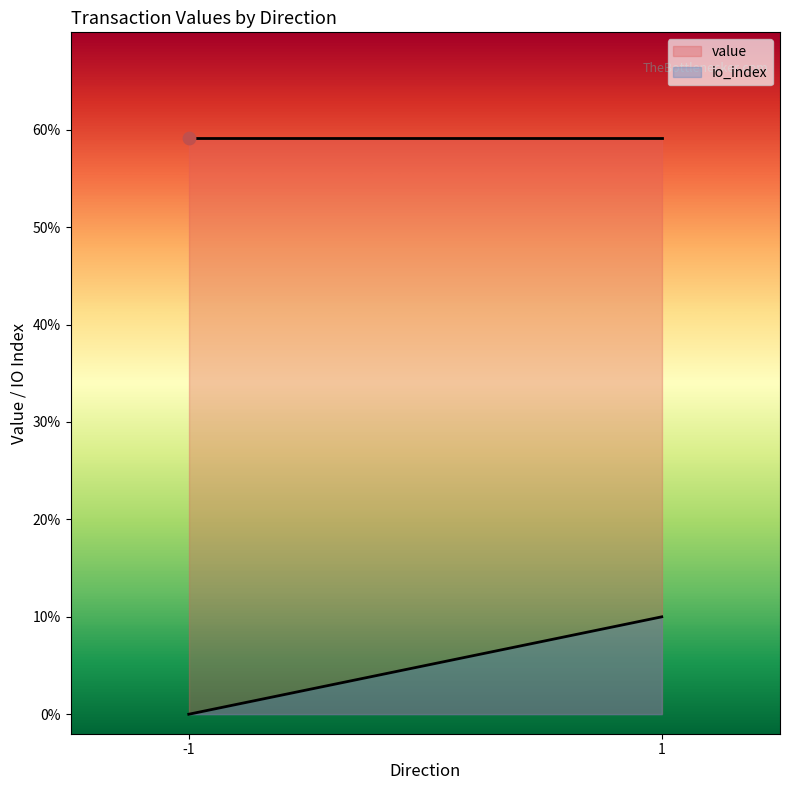

Which series contains the highest Y value?

value